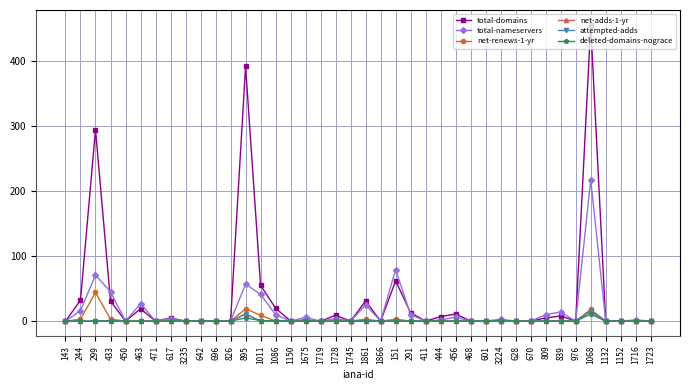

True or false: net-renews-1-yr has more than 1 points higher than both neighbors.

True